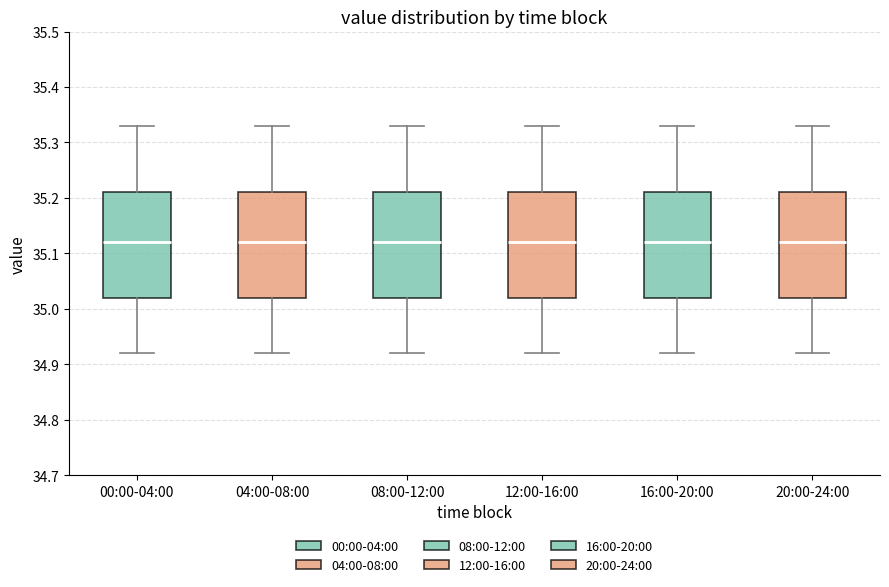

Where does the upper whisker of the box for 12:00-16:00 end on the y-axis? The values are not printed on the chart, so give them approximately, as read against the axis.

35.33